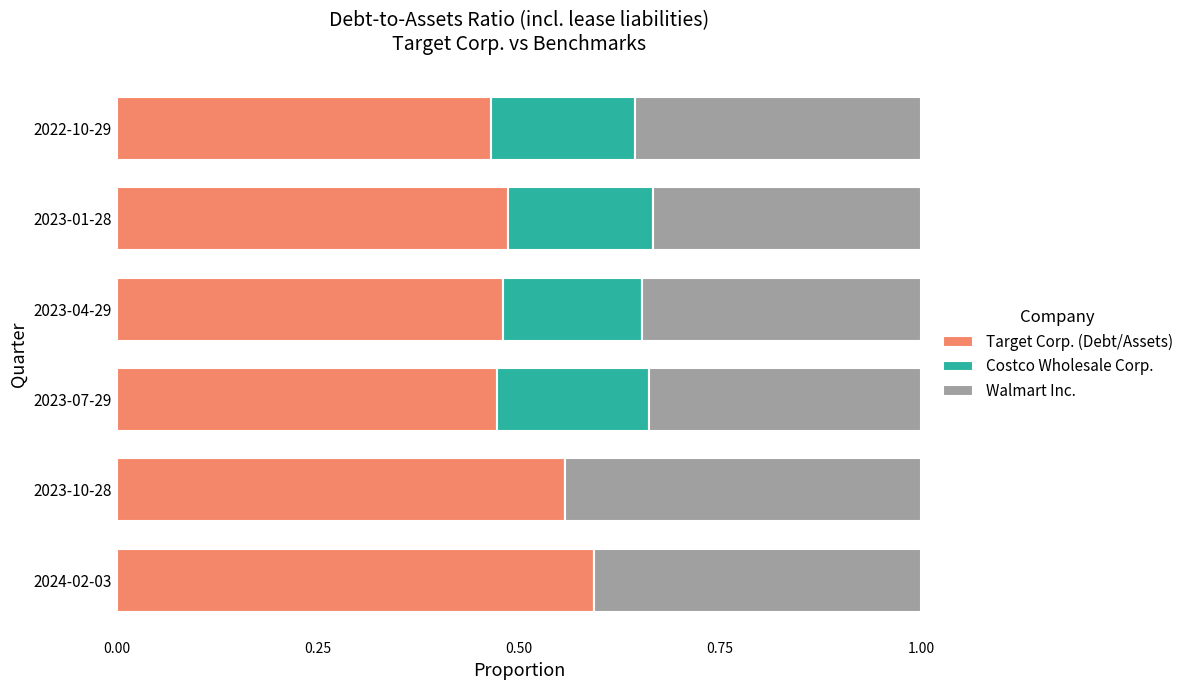

What are all the series names shown in the legend?

Target Corp. (Debt/Assets), Costco Wholesale Corp., Walmart Inc.